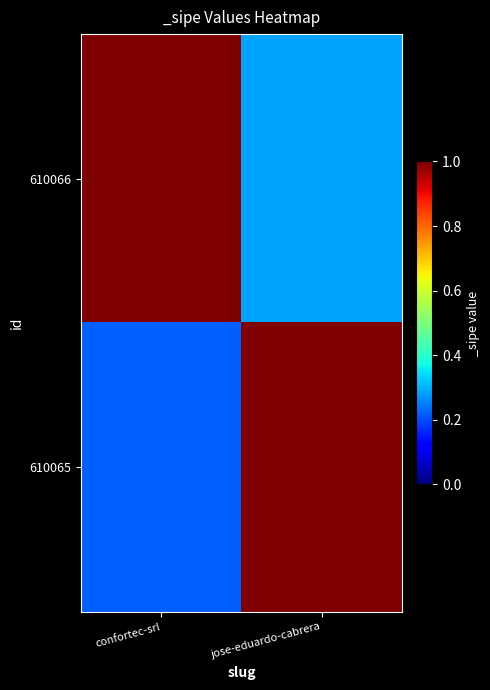

Count the number of data series in this chart.

2